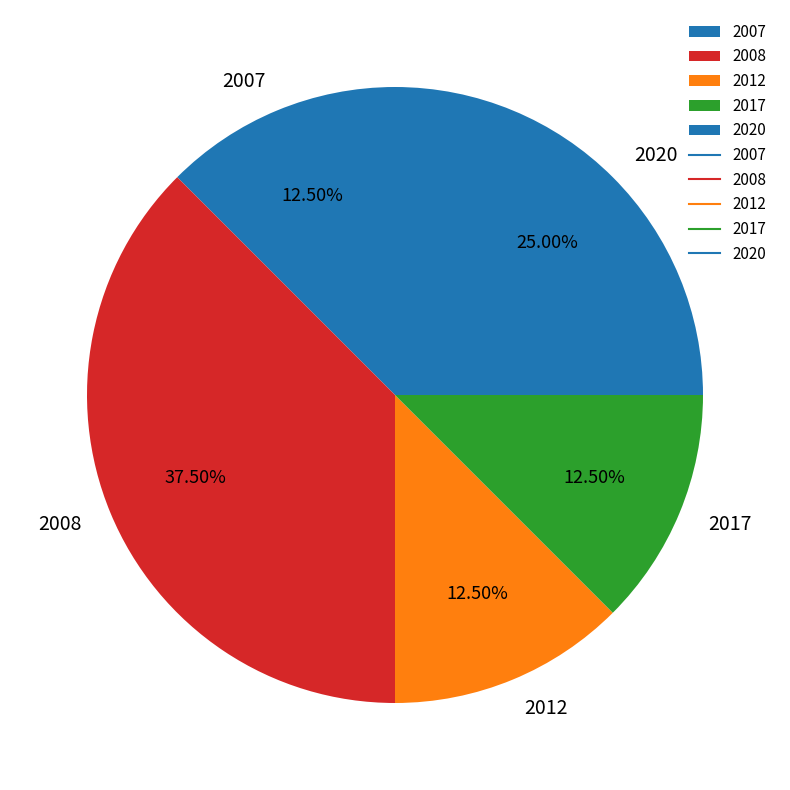

Which has a higher value, 2020 or 2007?

2020